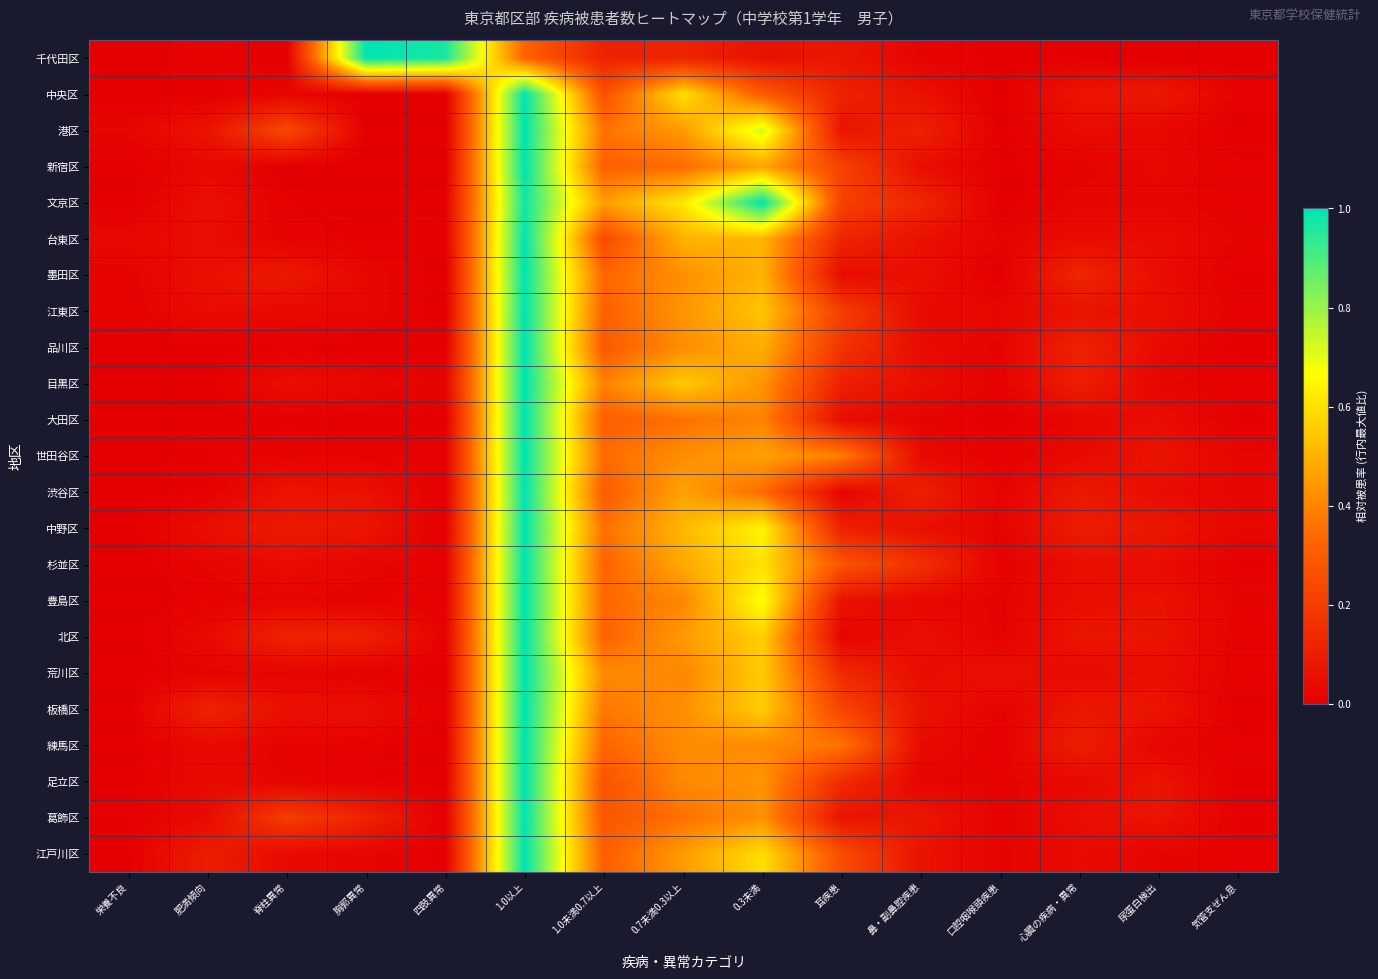

Reading right to left, what are all the values shown in this chart?

千代田区: 気管支ぜん息=0.0	尿蛋白検出=0.0	心臓の疾病・異常=0.0	口腔咽喉頭疾患=0.0	鼻・副鼻腔疾患=0.0	耳疾患=0.1	0.3未満=0.1	0.7未満0.3以上=0.1	1.0未満0.7以上=0.1	1.0以上=0.3	四肢異常=1.0	胸郭異常=1.0	脊柱異常=0.0	肥満傾向=0.0	栄養不良=0.0
中央区: 気管支ぜん息=0.0	尿蛋白検出=0.1	心臓の疾病・異常=0.1	口腔咽喉頭疾患=0.0	鼻・副鼻腔疾患=0.1	耳疾患=0.1	0.3未満=0.3	0.7未満0.3以上=0.6	1.0未満0.7以上=0.3	1.0以上=1.0	四肢異常=0.0	胸郭異常=0.0	脊柱異常=0.0	肥満傾向=0.0	栄養不良=0.0
港区: 気管支ぜん息=0.0	尿蛋白検出=0.0	心臓の疾病・異常=0.0	口腔咽喉頭疾患=0.0	鼻・副鼻腔疾患=0.1	耳疾患=0.1	0.3未満=0.7	0.7未満0.3以上=0.4	1.0未満0.7以上=0.4	1.0以上=1.0	四肢異常=0.0	胸郭異常=0.0	脊柱異常=0.2	肥満傾向=0.1	栄養不良=0.0
新宿区: 気管支ぜん息=0.0	尿蛋白検出=0.0	心臓の疾病・異常=0.0	口腔咽喉頭疾患=0.0	鼻・副鼻腔疾患=0.0	耳疾患=0.2	0.3未満=0.5	0.7未満0.3以上=0.3	1.0未満0.7以上=0.3	1.0以上=1.0	四肢異常=0.0	胸郭異常=0.0	脊柱異常=0.0	肥満傾向=0.0	栄養不良=0.0
文京区: 気管支ぜん息=0.0	尿蛋白検出=0.0	心臓の疾病・異常=0.0	口腔咽喉頭疾患=0.0	鼻・副鼻腔疾患=0.1	耳疾患=0.2	0.3未満=1.0	0.7未満0.3以上=0.6	1.0未満0.7以上=0.5	1.0以上=1.0	四肢異常=0.0	胸郭異常=0.0	脊柱異常=0.0	肥満傾向=0.1	栄養不良=0.0
台東区: 気管支ぜん息=0.0	尿蛋白検出=0.0	心臓の疾病・異常=0.0	口腔咽喉頭疾患=0.0	鼻・副鼻腔疾患=0.1	耳疾患=0.1	0.3未満=0.5	0.7未満0.3以上=0.5	1.0未満0.7以上=0.2	1.0以上=1.0	四肢異常=0.0	胸郭異常=0.0	脊柱異常=0.0	肥満傾向=0.0	栄養不良=0.0
墨田区: 気管支ぜん息=0.0	尿蛋白検出=0.0	心臓の疾病・異常=0.1	口腔咽喉頭疾患=0.0	鼻・副鼻腔疾患=0.1	耳疾患=0.0	0.3未満=0.5	0.7未満0.3以上=0.4	1.0未満0.7以上=0.3	1.0以上=1.0	四肢異常=0.0	胸郭異常=0.0	脊柱異常=0.1	肥満傾向=0.1	栄養不良=0.0
江東区: 気管支ぜん息=0.0	尿蛋白検出=0.1	心臓の疾病・異常=0.1	口腔咽喉頭疾患=0.0	鼻・副鼻腔疾患=0.0	耳疾患=0.2	0.3未満=0.5	0.7未満0.3以上=0.4	1.0未満0.7以上=0.3	1.0以上=1.0	四肢異常=0.0	胸郭異常=0.0	脊柱異常=0.0	肥満傾向=0.0	栄養不良=0.0
品川区: 気管支ぜん息=0.0	尿蛋白検出=0.0	心臓の疾病・異常=0.1	口腔咽喉頭疾患=0.0	鼻・副鼻腔疾患=0.0	耳疾患=0.2	0.3未満=0.5	0.7未満0.3以上=0.4	1.0未満0.7以上=0.3	1.0以上=1.0	四肢異常=0.0	胸郭異常=0.0	脊柱異常=0.0	肥満傾向=0.0	栄養不良=0.0
目黒区: 気管支ぜん息=0.0	尿蛋白検出=0.0	心臓の疾病・異常=0.1	口腔咽喉頭疾患=0.0	鼻・副鼻腔疾患=0.0	耳疾患=0.1	0.3未満=0.4	0.7未満0.3以上=0.6	1.0未満0.7以上=0.4	1.0以上=1.0	四肢異常=0.0	胸郭異常=0.0	脊柱異常=0.0	肥満傾向=0.0	栄養不良=0.0
大田区: 気管支ぜん息=0.0	尿蛋白検出=0.0	心臓の疾病・異常=0.0	口腔咽喉頭疾患=0.0	鼻・副鼻腔疾患=0.0	耳疾患=0.0	0.3未満=0.4	0.7未満0.3以上=0.4	1.0未満0.7以上=0.3	1.0以上=1.0	四肢異常=0.0	胸郭異常=0.0	脊柱異常=0.0	肥満傾向=0.0	栄養不良=0.0
世田谷区: 気管支ぜん息=0.0	尿蛋白検出=0.1	心臓の疾病・異常=0.0	口腔咽喉頭疾患=0.0	鼻・副鼻腔疾患=0.0	耳疾患=0.4	0.3未満=0.5	0.7未満0.3以上=0.4	1.0未満0.7以上=0.3	1.0以上=1.0	四肢異常=0.0	胸郭異常=0.0	脊柱異常=0.0	肥満傾向=0.0	栄養不良=0.0
渋谷区: 気管支ぜん息=0.0	尿蛋白検出=0.0	心臓の疾病・異常=0.1	口腔咽喉頭疾患=0.0	鼻・副鼻腔疾患=0.1	耳疾患=0.0	0.3未満=0.3	0.7未満0.3以上=0.5	1.0未満0.7以上=0.3	1.0以上=1.0	四肢異常=0.0	胸郭異常=0.1	脊柱異常=0.1	肥満傾向=0.0	栄養不良=0.0
中野区: 気管支ぜん息=0.0	尿蛋白検出=0.1	心臓の疾病・異常=0.1	口腔咽喉頭疾患=0.0	鼻・副鼻腔疾患=0.1	耳疾患=0.1	0.3未満=0.6	0.7未満0.3以上=0.5	1.0未満0.7以上=0.4	1.0以上=1.0	四肢異常=0.0	胸郭異常=0.1	脊柱異常=0.1	肥満傾向=0.1	栄養不良=0.0
杉並区: 気管支ぜん息=0.0	尿蛋白検出=0.0	心臓の疾病・異常=0.0	口腔咽喉頭疾患=0.0	鼻・副鼻腔疾患=0.2	耳疾患=0.3	0.3未満=0.6	0.7未満0.3以上=0.5	1.0未満0.7以上=0.3	1.0以上=1.0	四肢異常=0.0	胸郭異常=0.0	脊柱異常=0.0	肥満傾向=0.0	栄養不良=0.0
豊島区: 気管支ぜん息=0.0	尿蛋白検出=0.1	心臓の疾病・異常=0.1	口腔咽喉頭疾患=0.0	鼻・副鼻腔疾患=0.0	耳疾患=0.1	0.3未満=0.7	0.7未満0.3以上=0.4	1.0未満0.7以上=0.3	1.0以上=1.0	四肢異常=0.0	胸郭異常=0.0	脊柱異常=0.0	肥満傾向=0.0	栄養不良=0.0
北区: 気管支ぜん息=0.0	尿蛋白検出=0.1	心臓の疾病・異常=0.1	口腔咽喉頭疾患=0.0	鼻・副鼻腔疾患=0.1	耳疾患=0.0	0.3未満=0.6	0.7未満0.3以上=0.4	1.0未満0.7以上=0.3	1.0以上=1.0	四肢異常=0.0	胸郭異常=0.1	脊柱異常=0.1	肥満傾向=0.0	栄養不良=0.0
荒川区: 気管支ぜん息=0.0	尿蛋白検出=0.1	心臓の疾病・異常=0.0	口腔咽喉頭疾患=0.1	鼻・副鼻腔疾患=0.0	耳疾患=0.1	0.3未満=0.6	0.7未満0.3以上=0.4	1.0未満0.7以上=0.4	1.0以上=1.0	四肢異常=0.0	胸郭異常=0.0	脊柱異常=0.0	肥満傾向=0.0	栄養不良=0.0
板橋区: 気管支ぜん息=0.0	尿蛋白検出=0.1	心臓の疾病・異常=0.1	口腔咽喉頭疾患=0.0	鼻・副鼻腔疾患=0.1	耳疾患=0.2	0.3未満=0.6	0.7未満0.3以上=0.4	1.0未満0.7以上=0.4	1.0以上=1.0	四肢異常=0.0	胸郭異常=0.1	脊柱異常=0.1	肥満傾向=0.1	栄養不良=0.0
練馬区: 気管支ぜん息=0.0	尿蛋白検出=0.0	心臓の疾病・異常=0.1	口腔咽喉頭疾患=0.0	鼻・副鼻腔疾患=0.0	耳疾患=0.4	0.3未満=0.4	0.7未満0.3以上=0.4	1.0未満0.7以上=0.3	1.0以上=1.0	四肢異常=0.0	胸郭異常=0.0	脊柱異常=0.0	肥満傾向=0.0	栄養不良=0.0
足立区: 気管支ぜん息=0.0	尿蛋白検出=0.1	心臓の疾病・異常=0.0	口腔咽喉頭疾患=0.0	鼻・副鼻腔疾患=0.0	耳疾患=0.1	0.3未満=0.4	0.7未満0.3以上=0.4	1.0未満0.7以上=0.3	1.0以上=1.0	四肢異常=0.0	胸郭異常=0.0	脊柱異常=0.0	肥満傾向=0.0	栄養不良=0.0
葛飾区: 気管支ぜん息=0.0	尿蛋白検出=0.1	心臓の疾病・異常=0.0	口腔咽喉頭疾患=0.0	鼻・副鼻腔疾患=0.1	耳疾患=0.1	0.3未満=0.4	0.7未満0.3以上=0.4	1.0未満0.7以上=0.3	1.0以上=1.0	四肢異常=0.0	胸郭異常=0.1	脊柱異常=0.2	肥満傾向=0.0	栄養不良=0.0
江戸川区: 気管支ぜん息=0.0	尿蛋白検出=0.0	心臓の疾病・異常=0.0	口腔咽喉頭疾患=0.0	鼻・副鼻腔疾患=0.1	耳疾患=0.3	0.3未満=0.6	0.7未満0.3以上=0.4	1.0未満0.7以上=0.3	1.0以上=1.0	四肢異常=0.0	胸郭異常=0.0	脊柱異常=0.0	肥満傾向=0.1	栄養不良=0.0